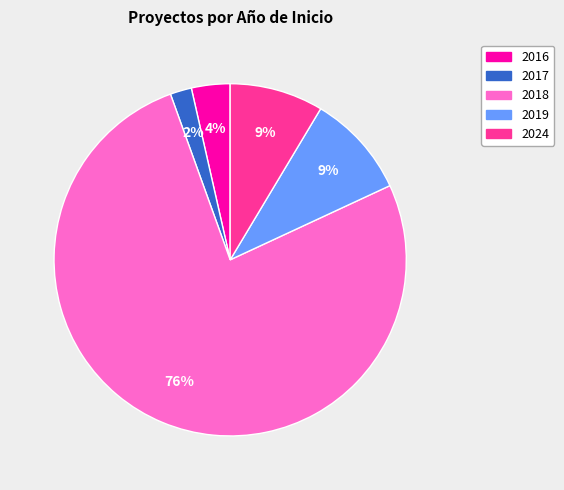

Does any single category account for the majority?

Yes